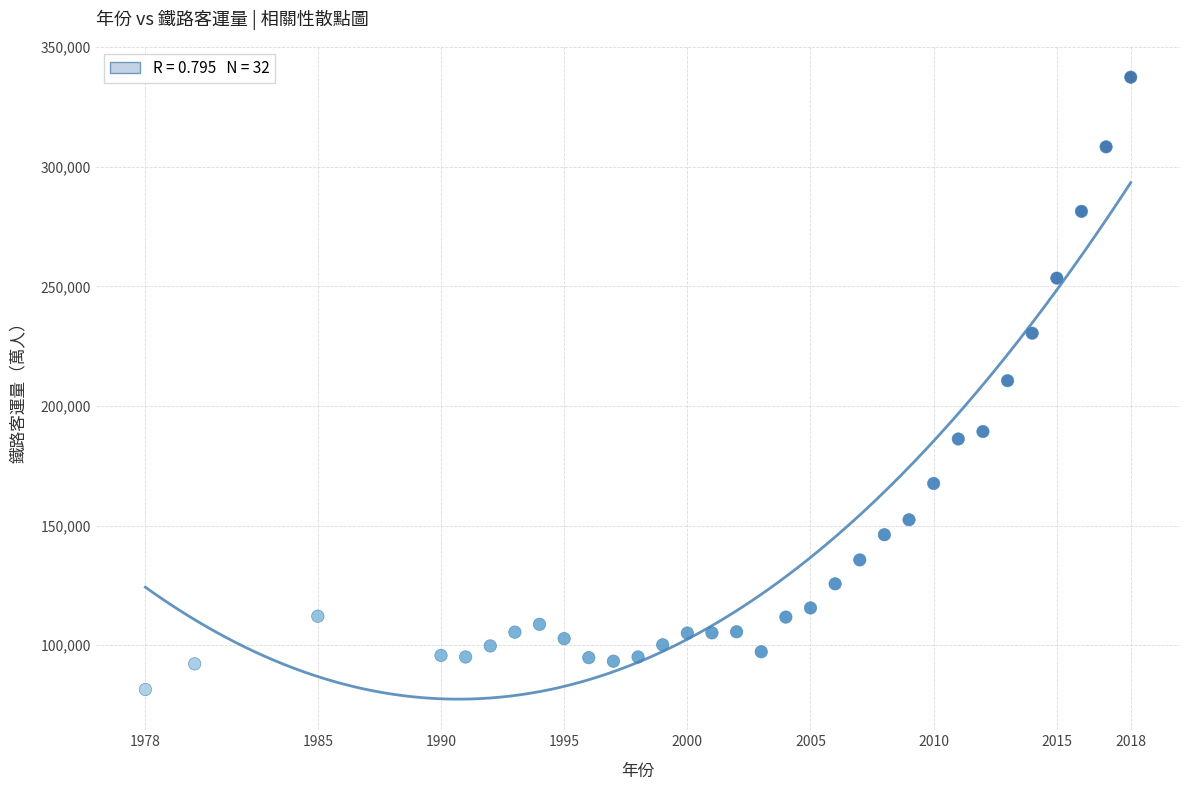

What is the range of X values (max minus min)?

40